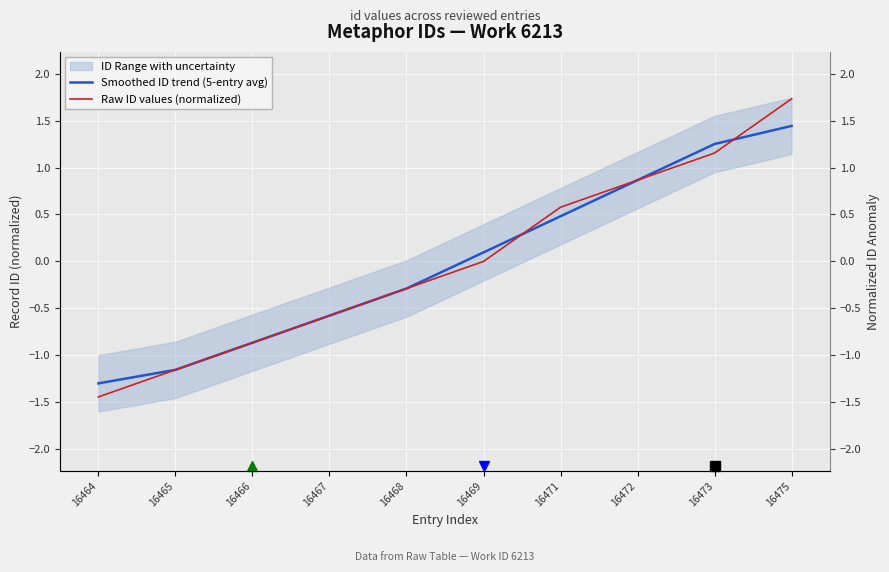

The Smoothed ID trend (5-entry avg) series shows 1.4 at 16475. True or false?

True